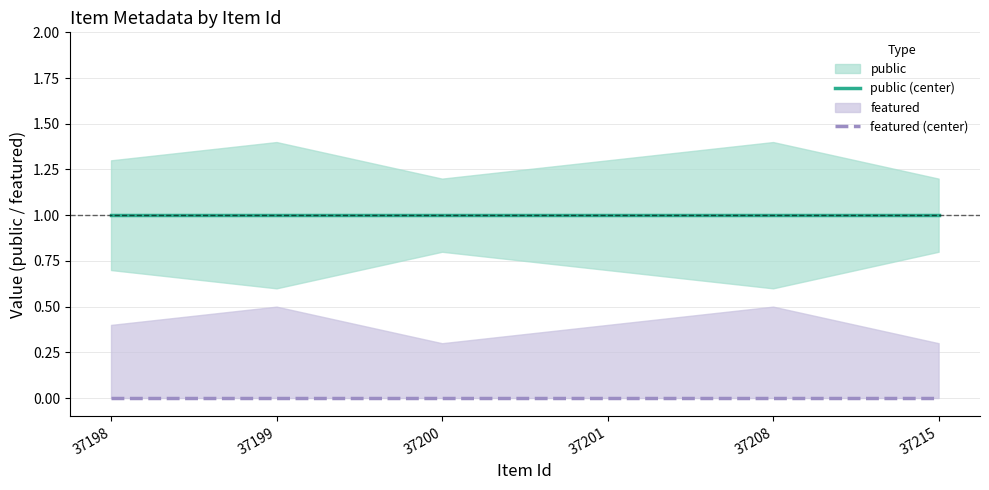

At which label is featured (center) closest to 0?

37198